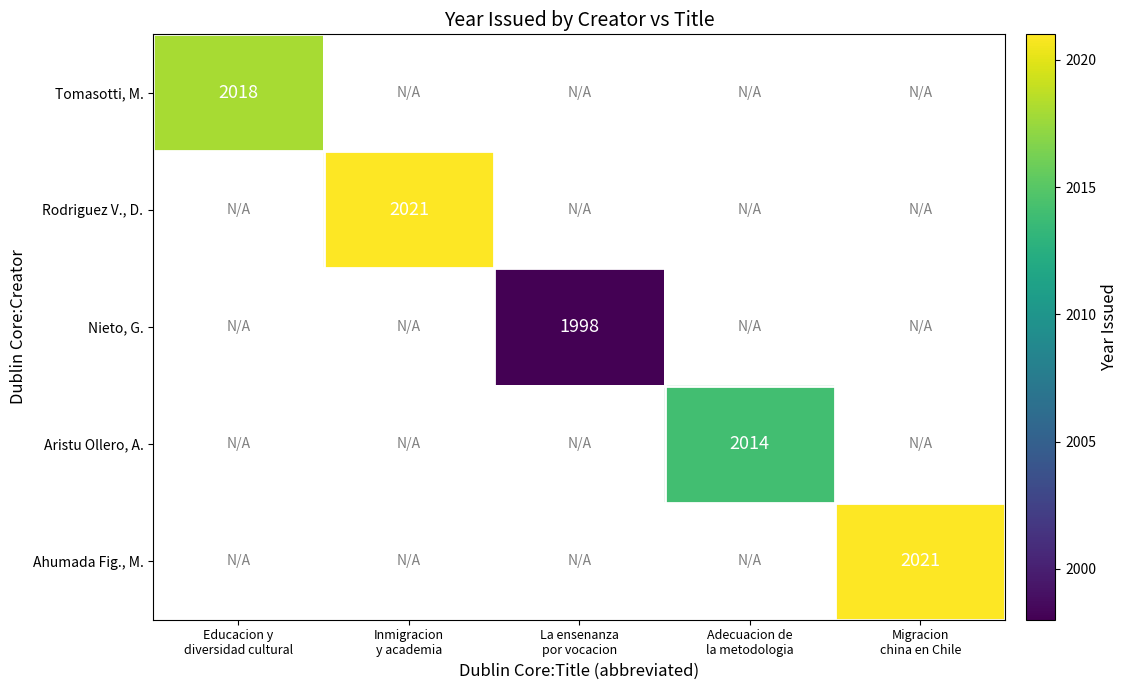

Which category has the highest value in the Tomasotti, M. series?

Educacion y diversidad cultural